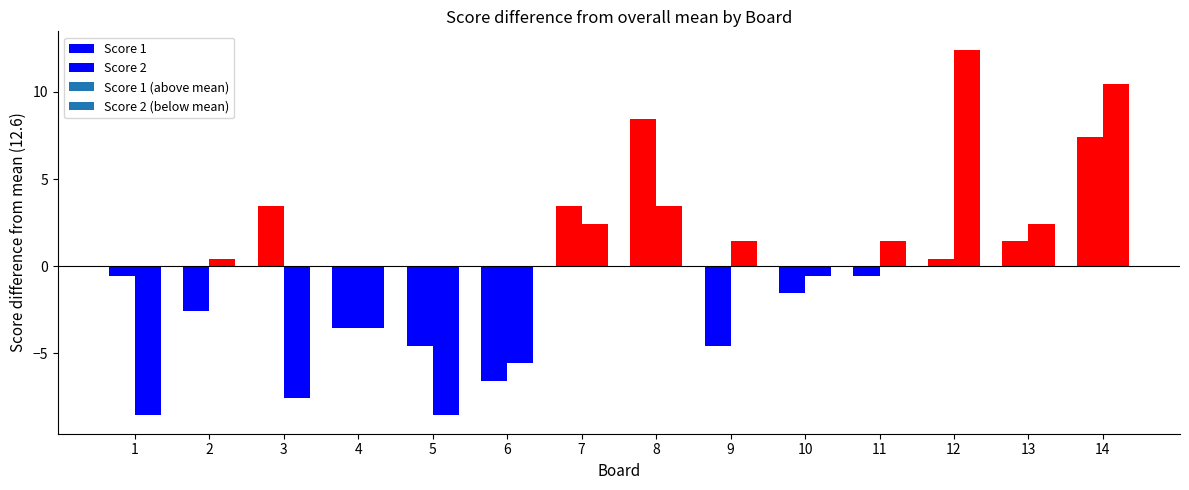

What is the sum of the Score 2 values at 5 and 13?

19